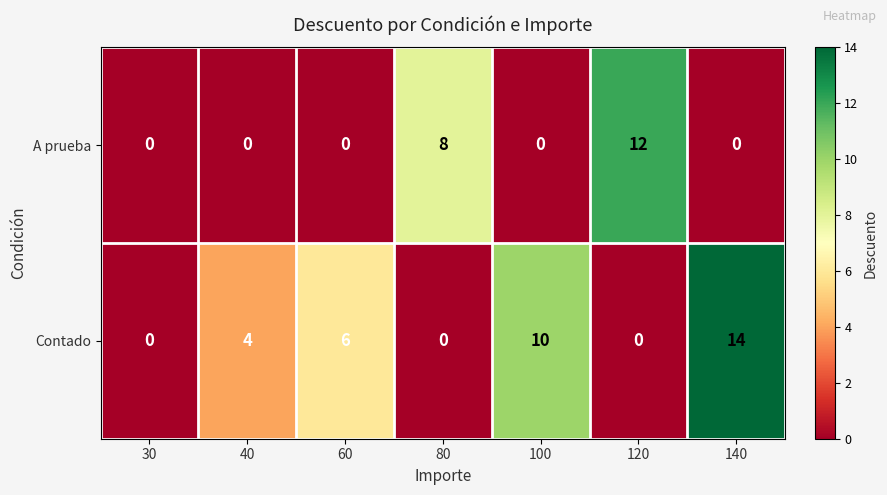

What is the sum of all Contado values?

34